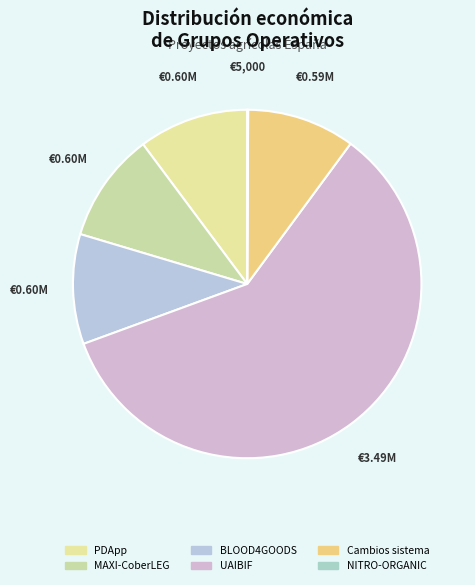

Rank the categories by value from highest to lowest.

UAIBIF, BLOOD4GOODS, PDApp, MAXI-CoberLEG, Cambios sistema, NITRO-ORGANIC